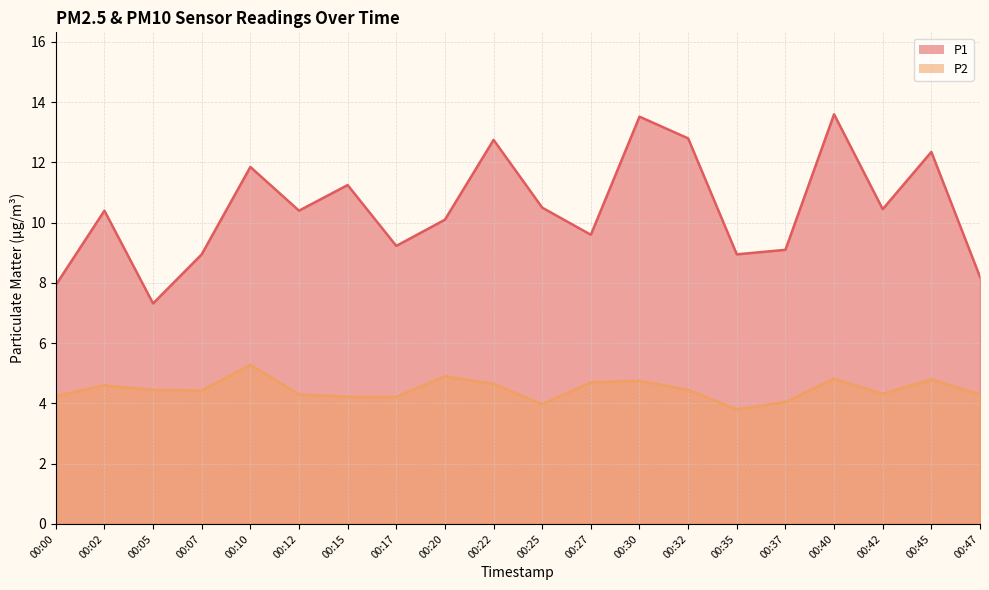

What is the difference between the highest and lowest values at 00:05?

2.9